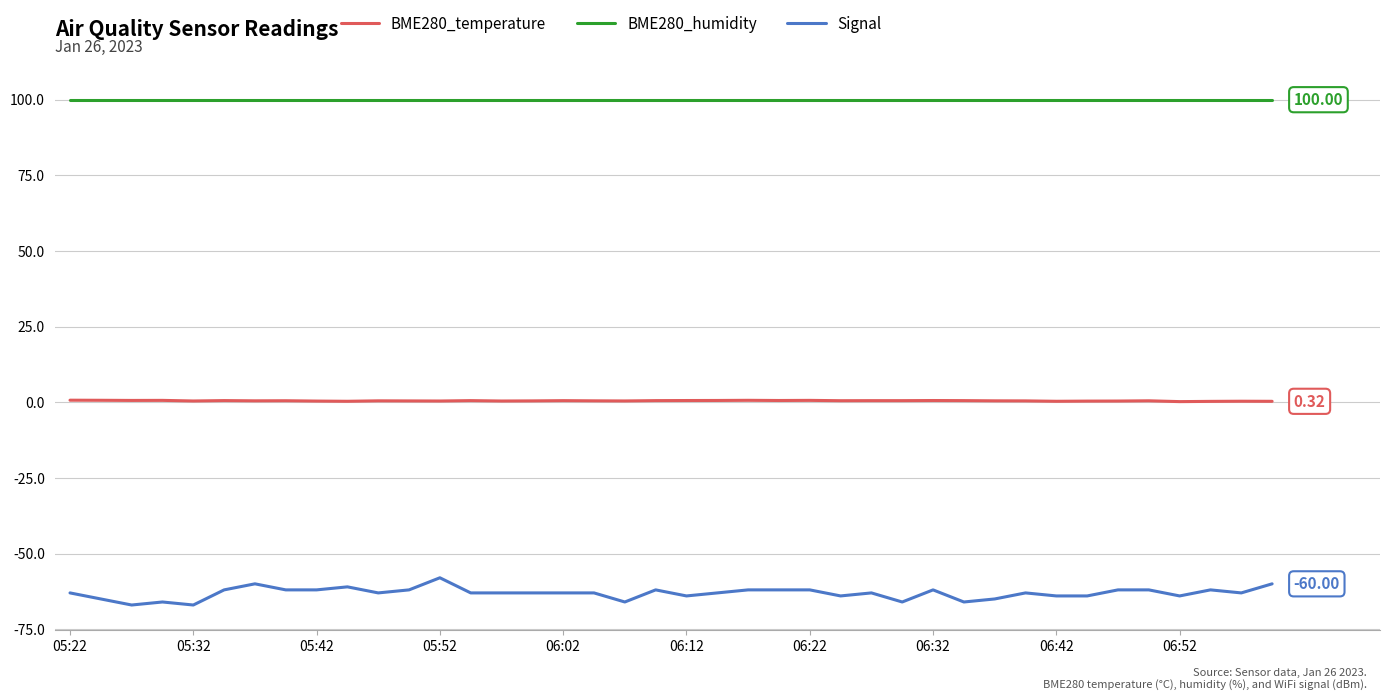

Count the Signal values in the range -64 to -62.

28